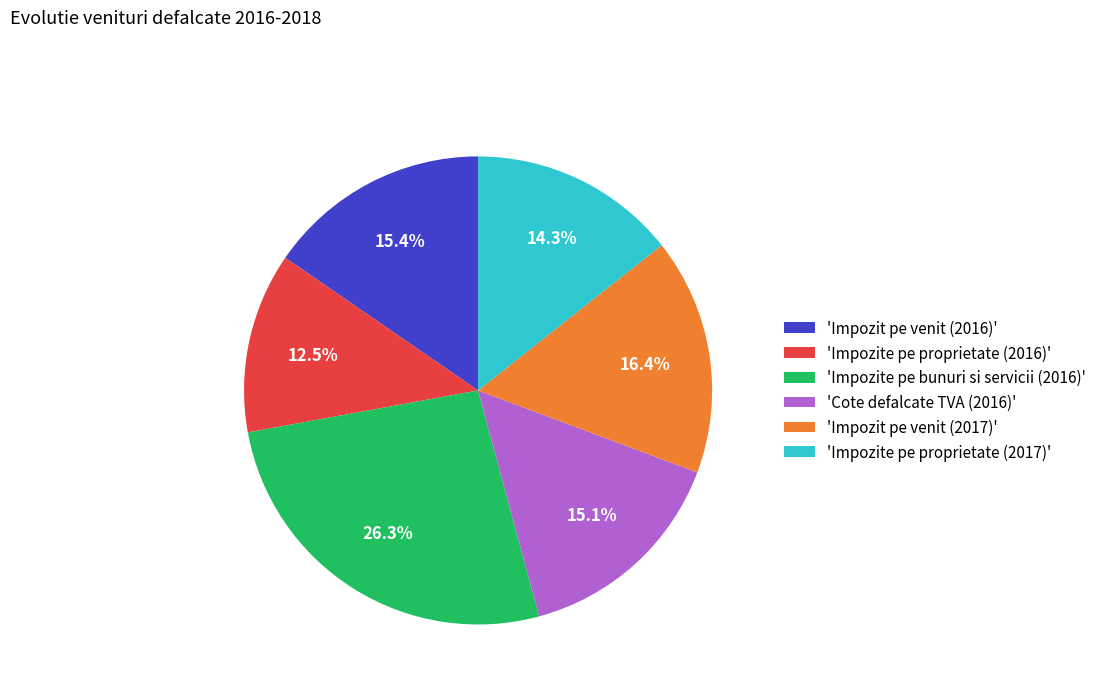

Which slice is the largest?

'Impozite pe bunuri si servicii (2016)'